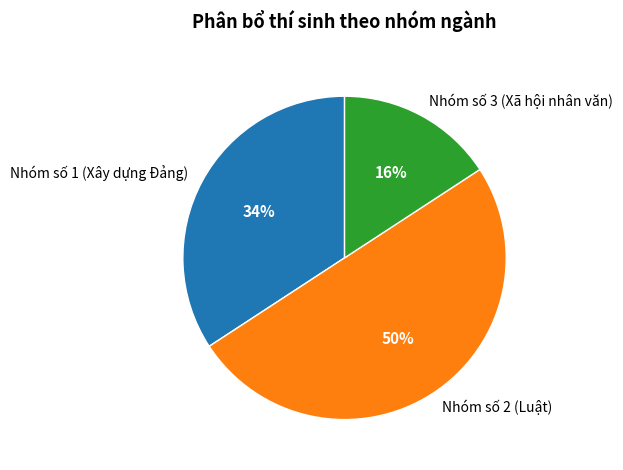

To the nearest percent, what is the difference between the largest and smallest slice percentages?

34%